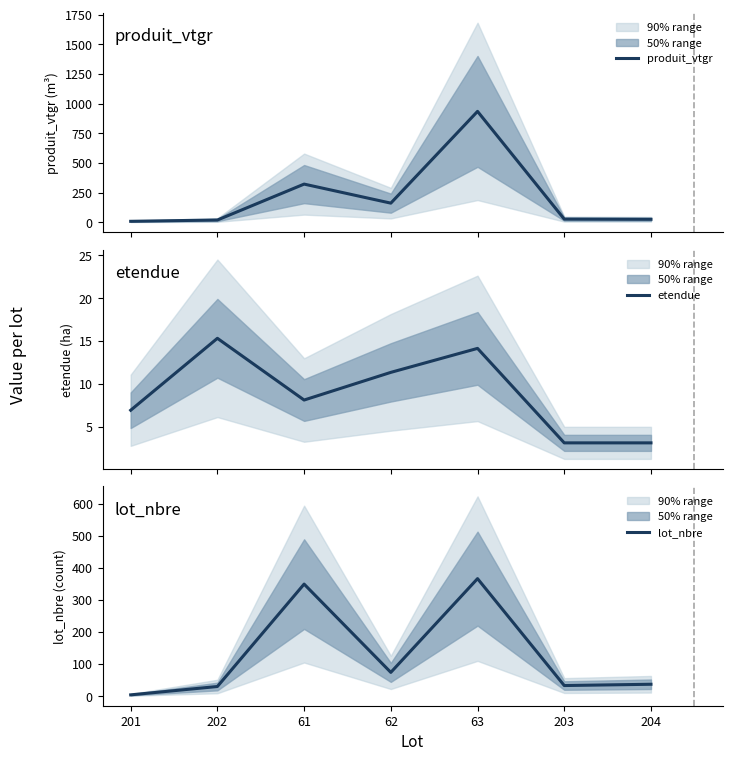

At how many categories does at least one series exceed 801?

1